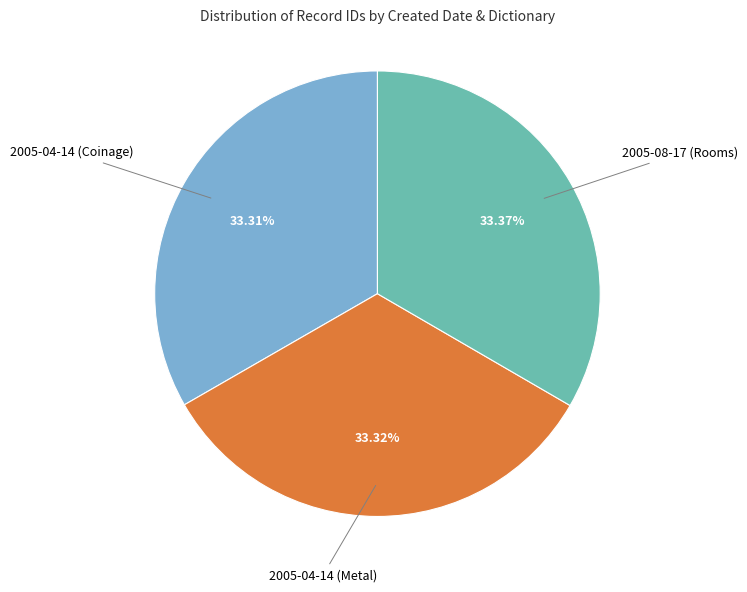

Is there any slice that represents more than half of the pie?

No